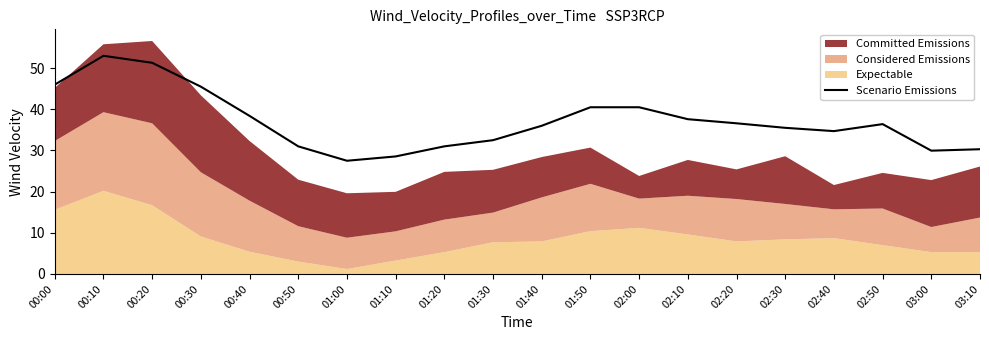

What is the ratio of the value at 02:40 to the value at 00:40?

0.9